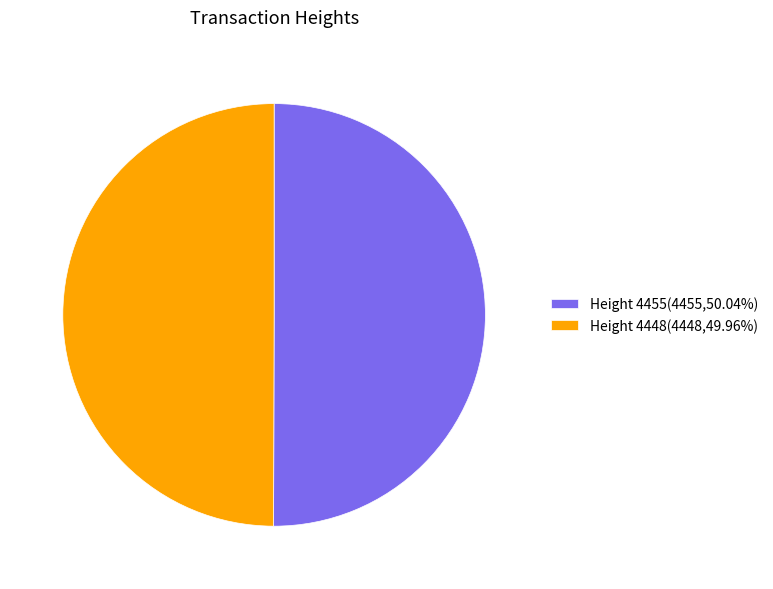

Is the sum of Height 4448(4448,49.96%) and Height 4455(4455,50.04%) greater than half?

Yes